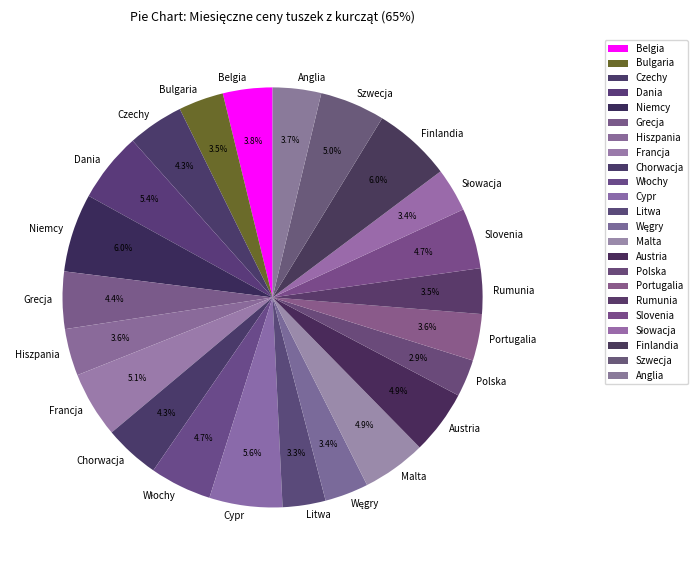

True or false: Litwa accounts for 3% of the total.

True